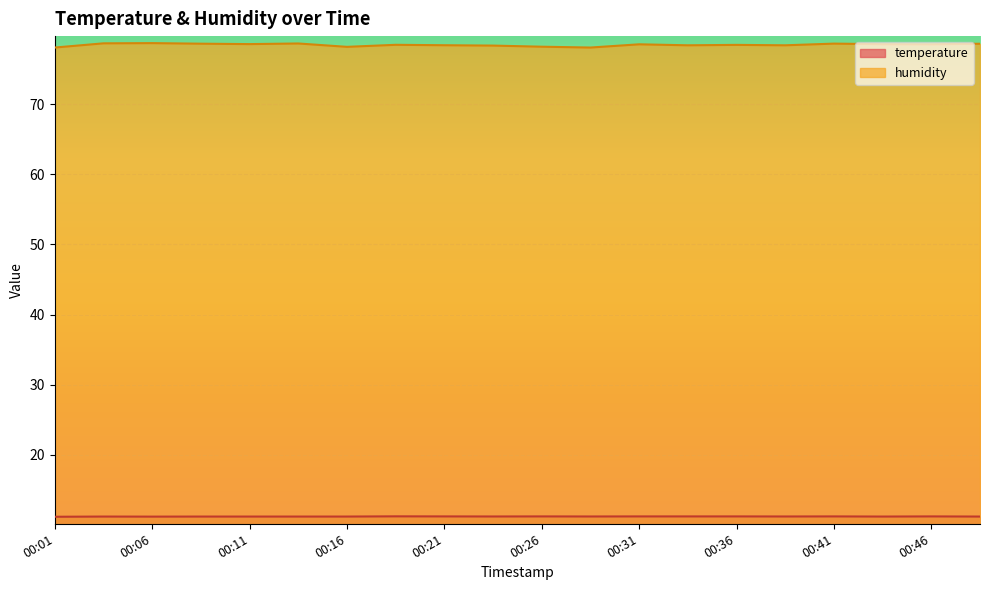

How many series are shown in this chart?

2